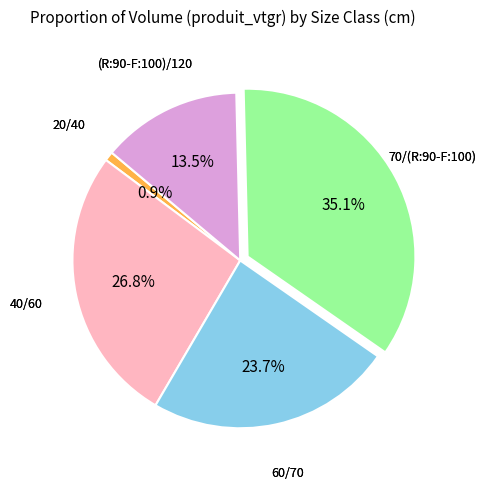

To the nearest percent, what is the difference between the largest and smallest slice percentages?

34%